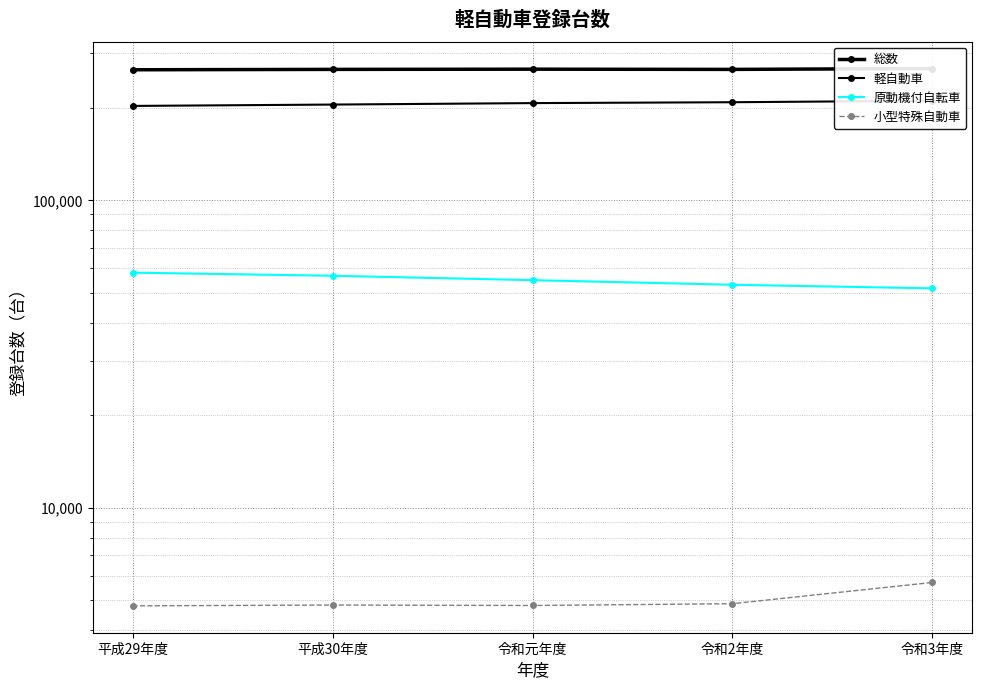

What value does the 小型特殊自動車 series have at 令和3年度?

5718